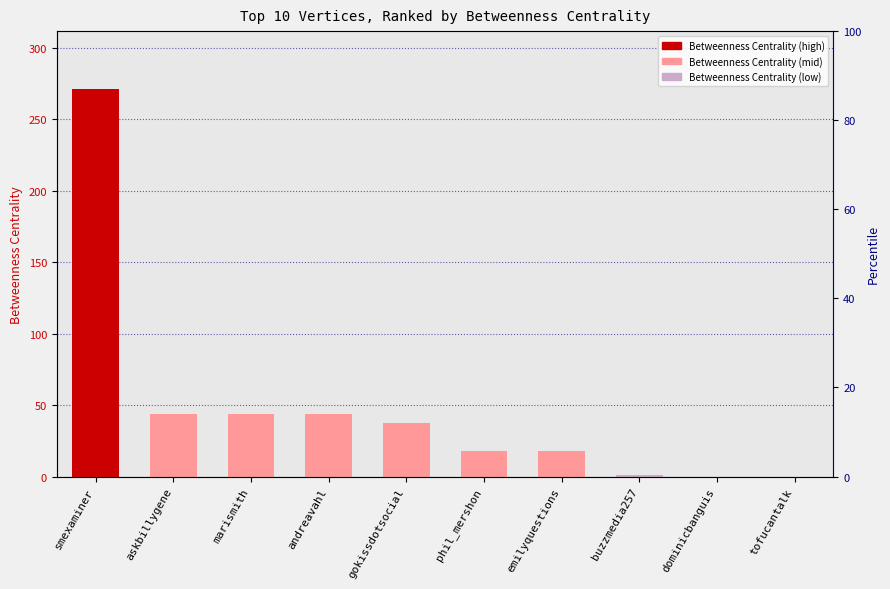

At which category does the chart reach its peak across all series?

smexaminer